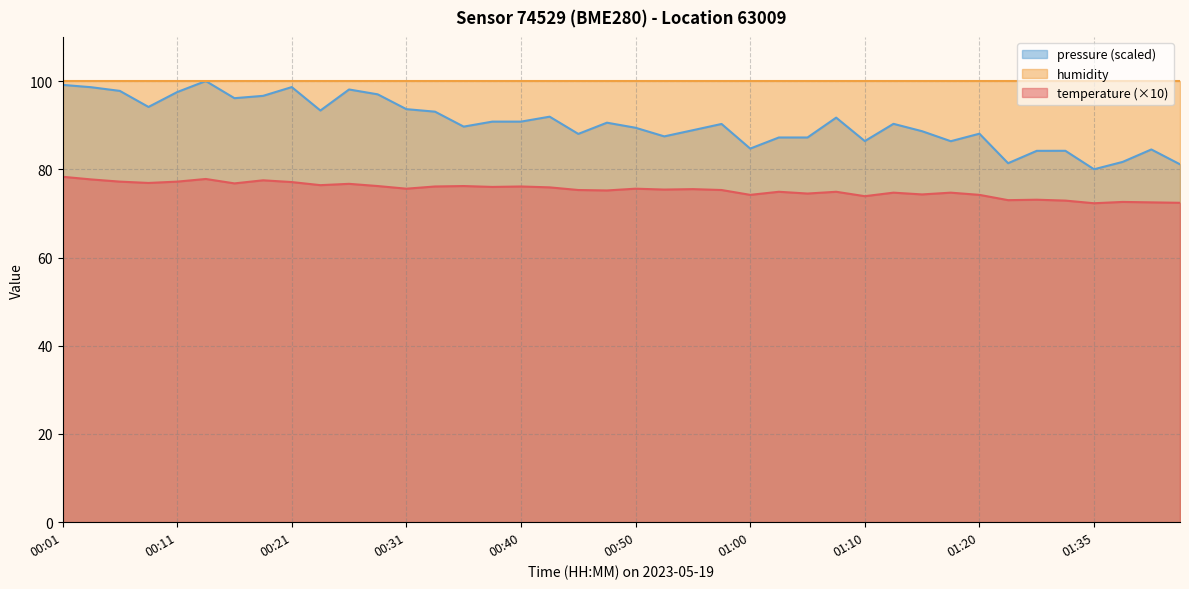

The value of temperature (×10) at 00:50 is 50.1. True or false?

False